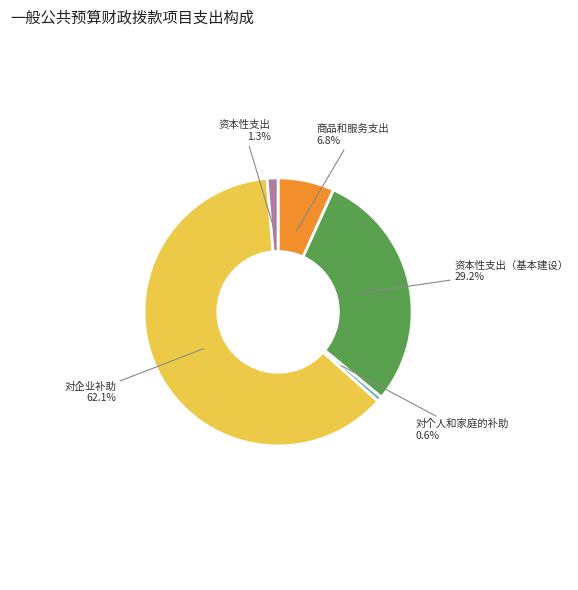

Is the sum of 资本性支出 and 资本性支出（基本建设） greater than half?

No